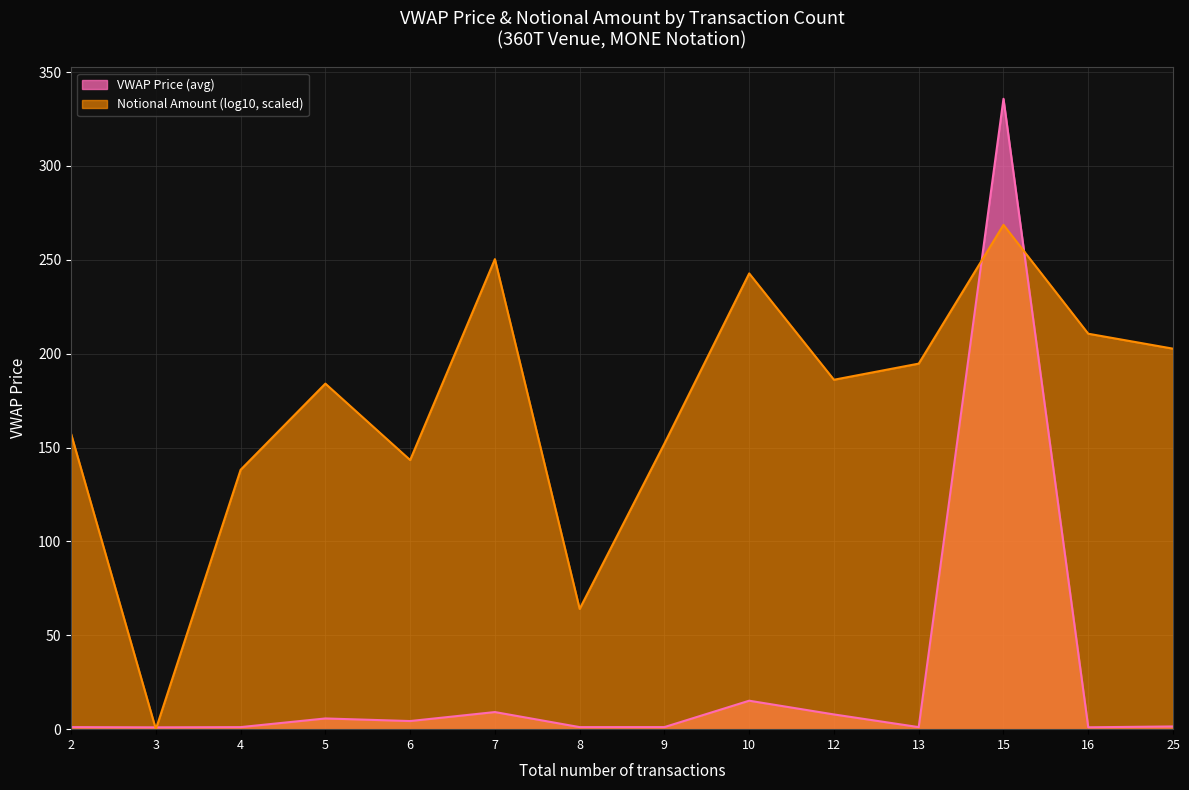

Is it true that Notional Amount (log10) equals 124.4 at 12?

False